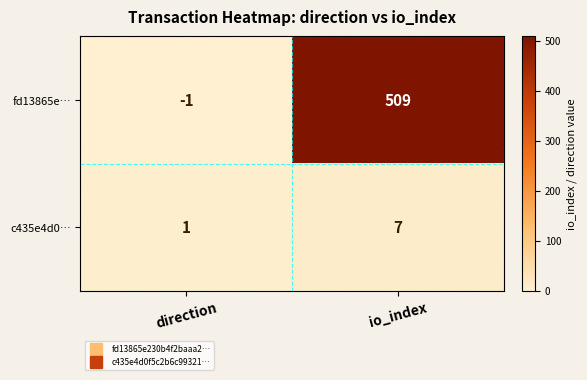

Reading left to right, list all the values displayed in this chart.

fd13865e…: direction=-1	io_index=509
c435e4d0…: direction=1	io_index=7